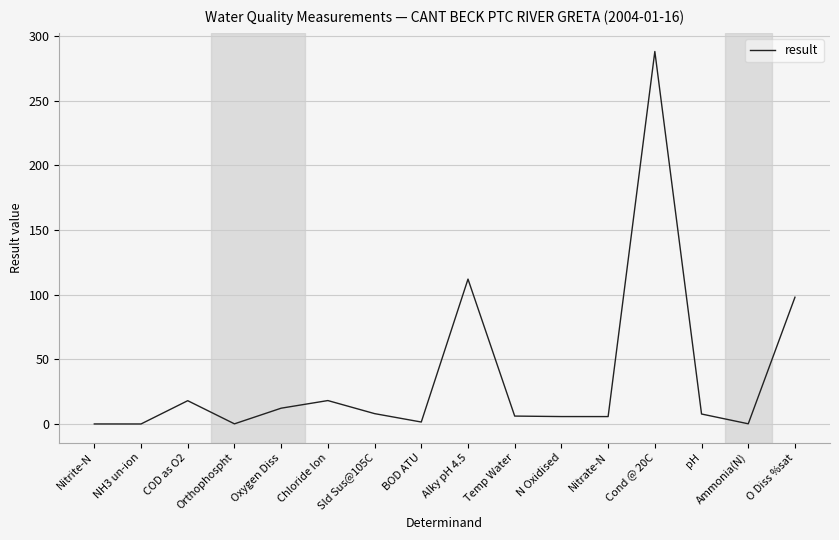

At which category does the data reach its first local peak?

COD as O2